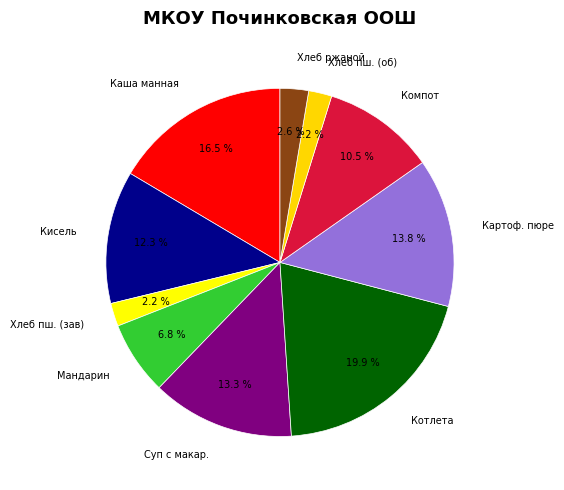

Which has a higher value, Картоф. пюре or Хлеб пш. (об)?

Картоф. пюре